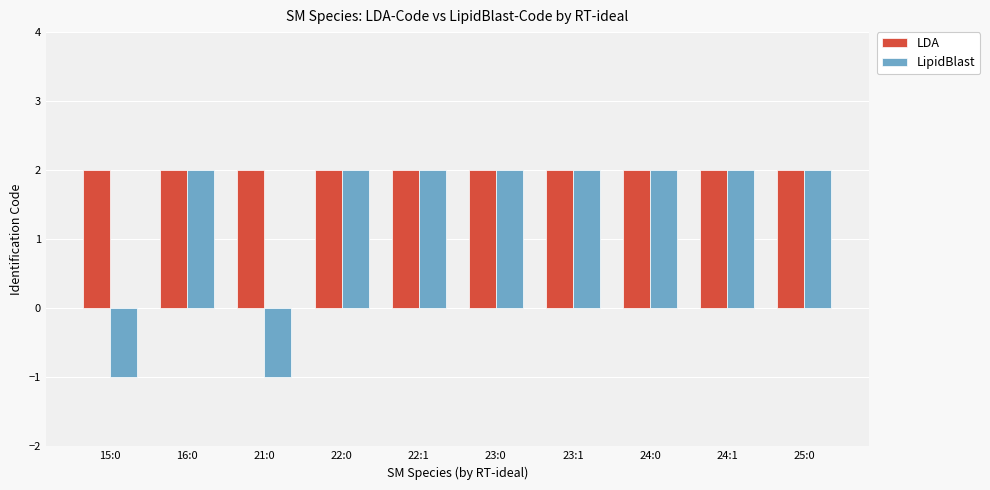

True or false: LipidBlast has a value of 1 at 16:0.

False